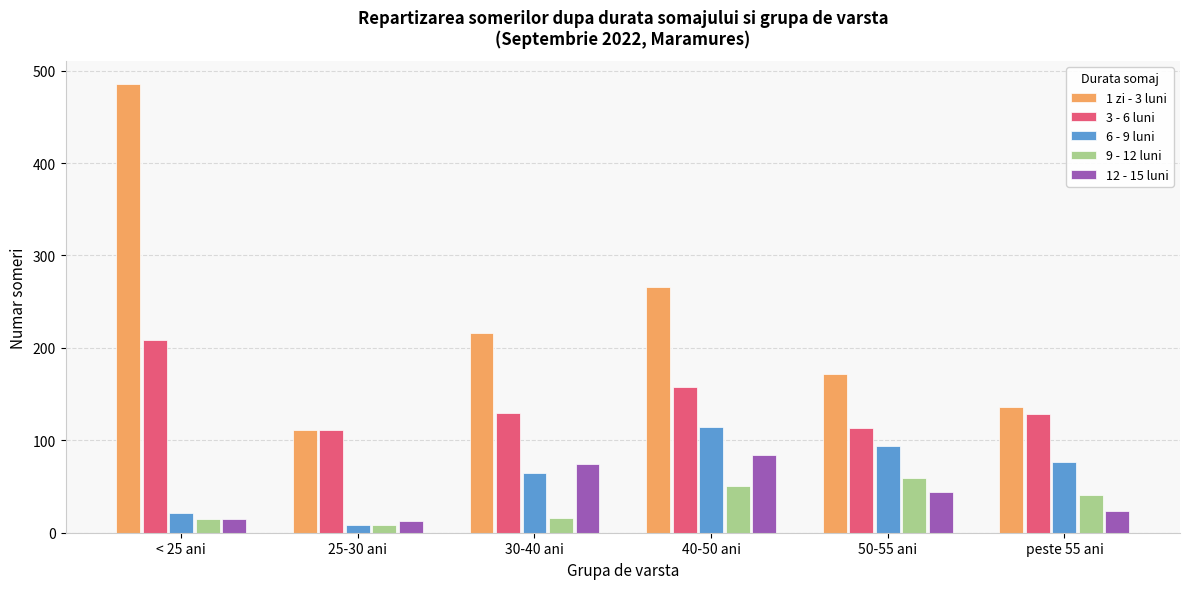

How many categories are shown in the chart?

6